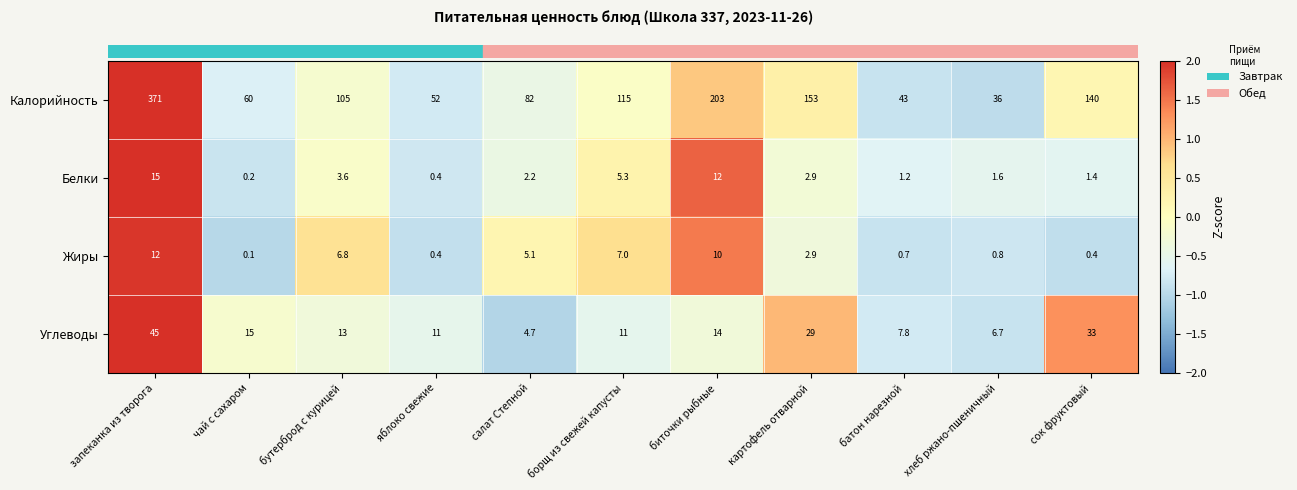

Which category has the highest value in the Белки series?

запеканка из творога